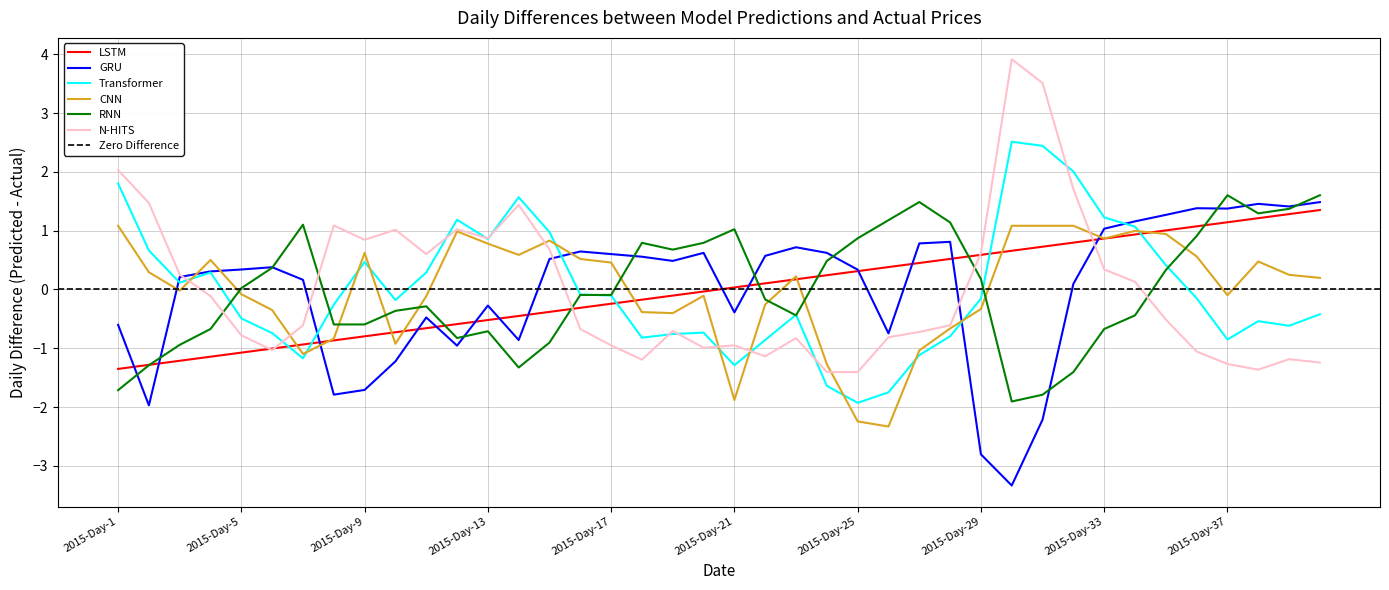

What is the minimum value shown in the chart?

-3.3